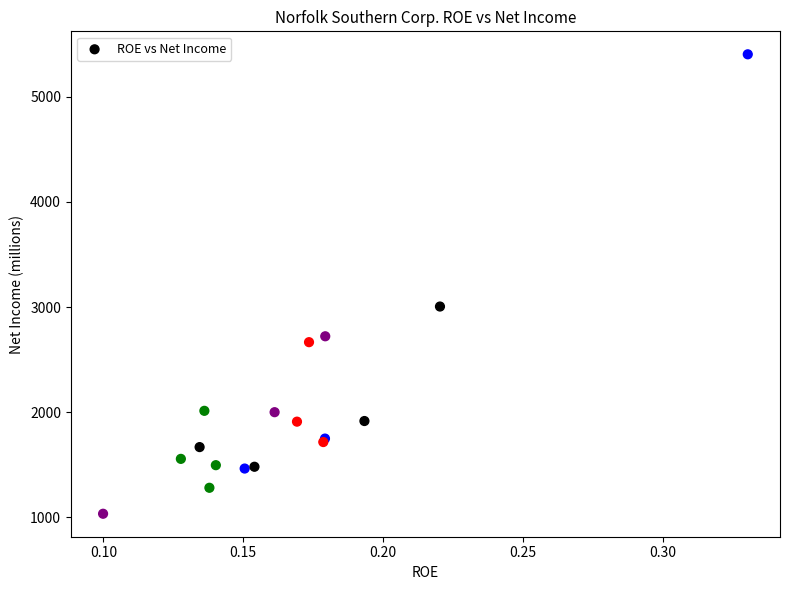

What Y value in the scatter plot is closest to 3219?

3005